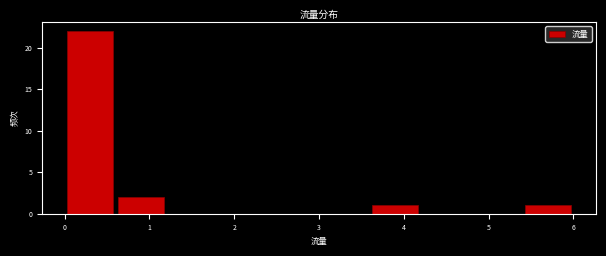

Reading left to right, transcribe this chart: for each bar, give the range it covers on the x-axis and its height. The values are not printed on the chart, so give them approximately, as read against the axis.

0.0 to 0.6: 22
0.6 to 1.2: 2
1.2 to 1.8: 0
1.8 to 2.4: 0
2.4 to 3.0: 0
3.0 to 3.6: 0
3.6 to 4.2: 1
4.2 to 4.8: 0
4.8 to 5.4: 0
5.4 to 6.0: 1